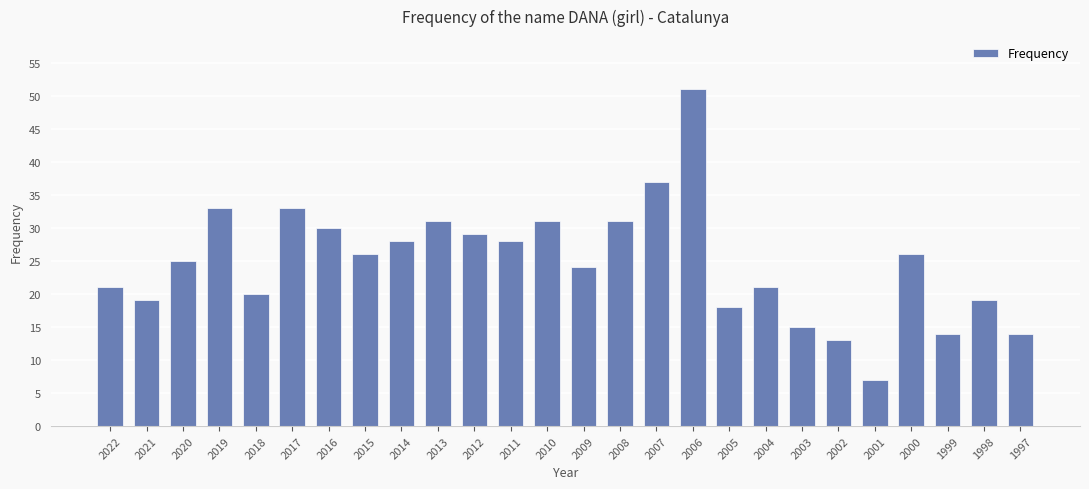

What is the value of the 25th bar from the left?

19